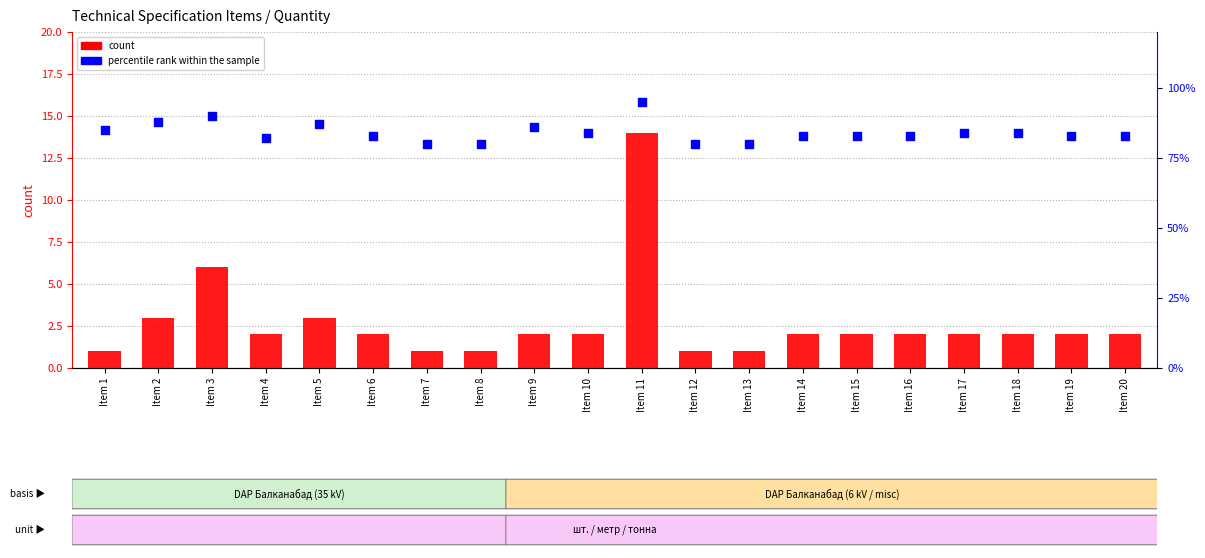

At how many categories does at least one series exceed 69?

20